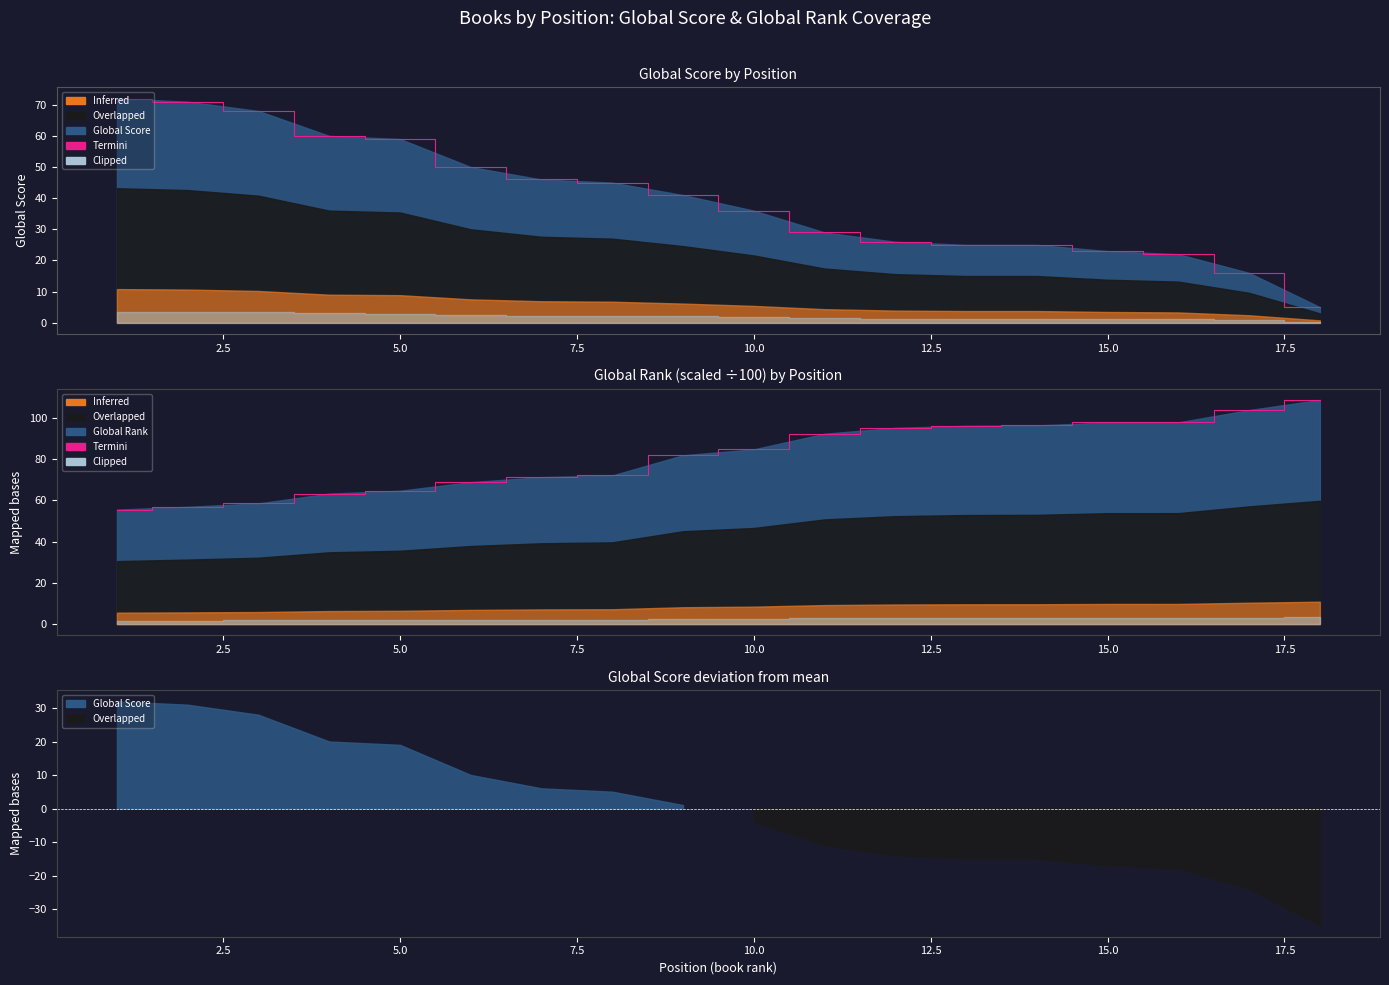

What is the approximate value at 5.0?

64.6